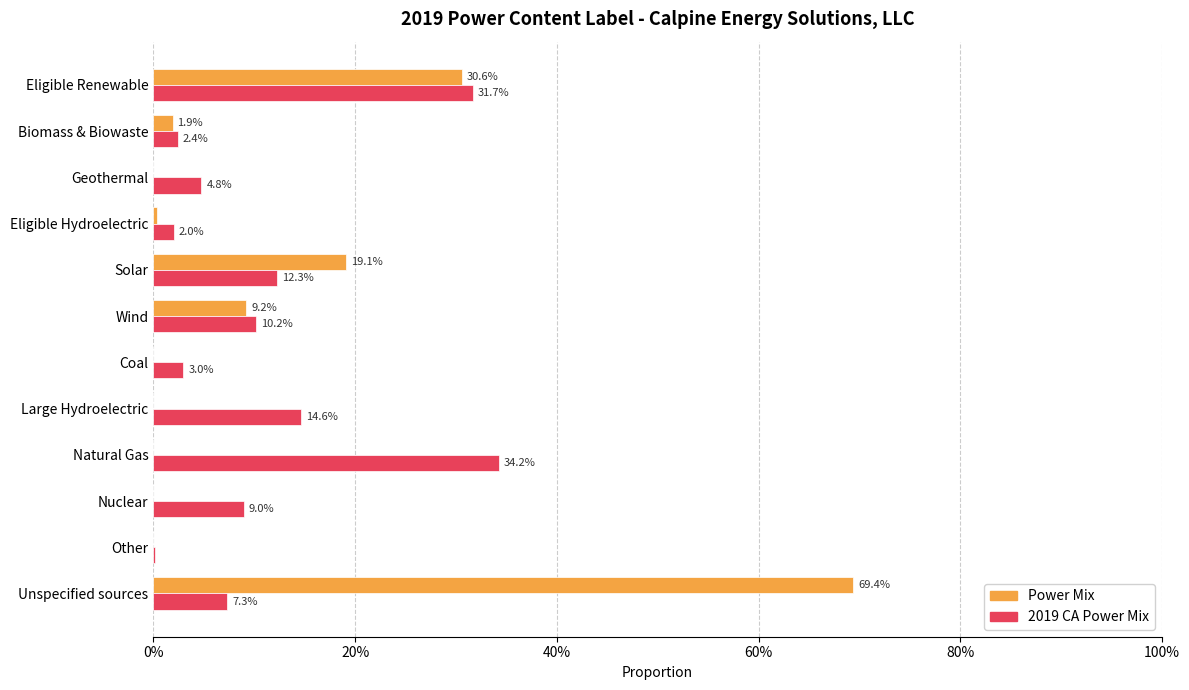

List the series in order of their peak value, highest first.

Power Mix, 2019 CA Power Mix